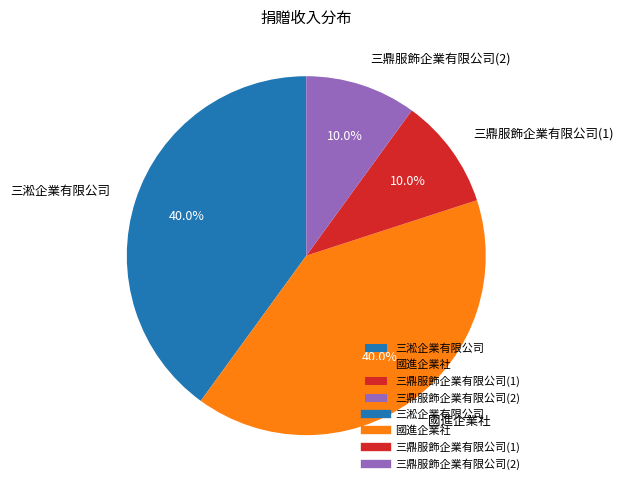

Combined, what portion of the pie is 三淞企業有限公司 and 國進企業社?

80.0%